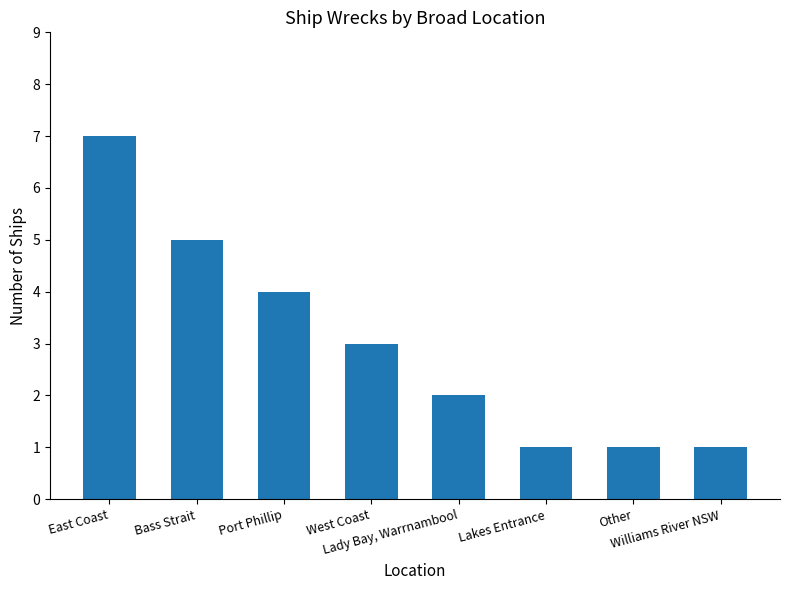

The value at Lady Bay, Warrnambool is 2. True or false?

True